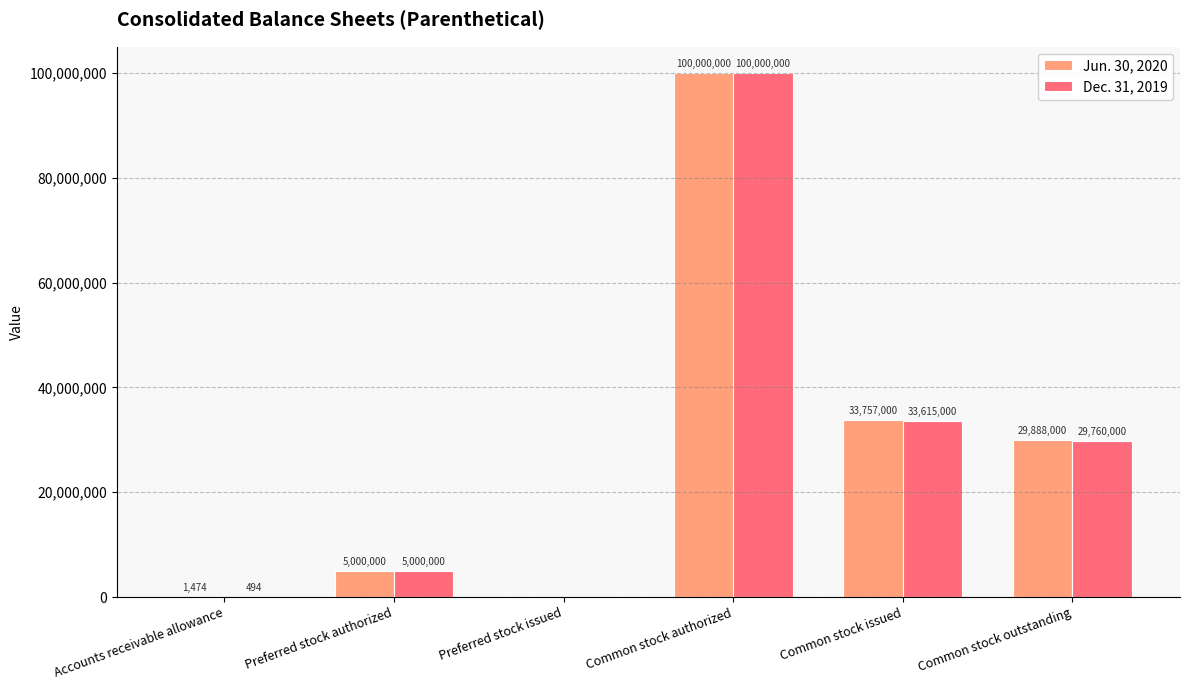

At which label is Jun. 30, 2020 closest to 50000000?

Common stock issued